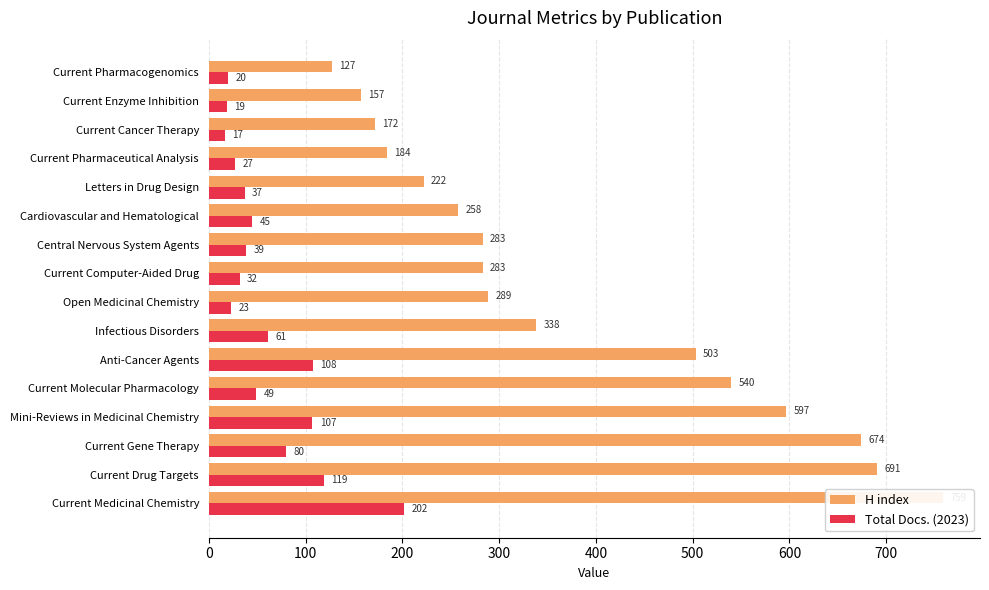

What is the difference between the maximum and minimum values in the Total Docs. (2023) series?

185